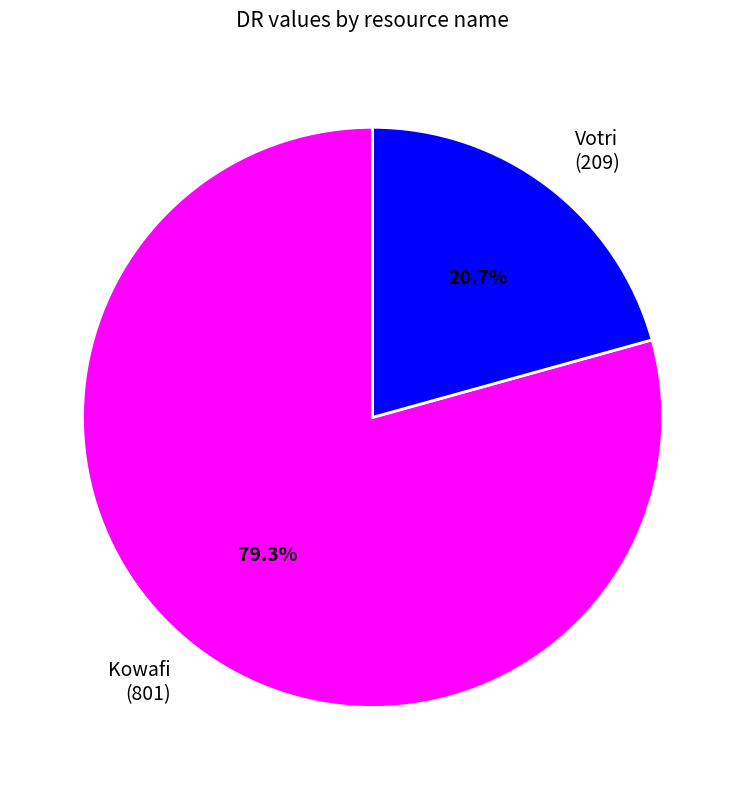

To the nearest percent, what is the average slice percentage?

50%